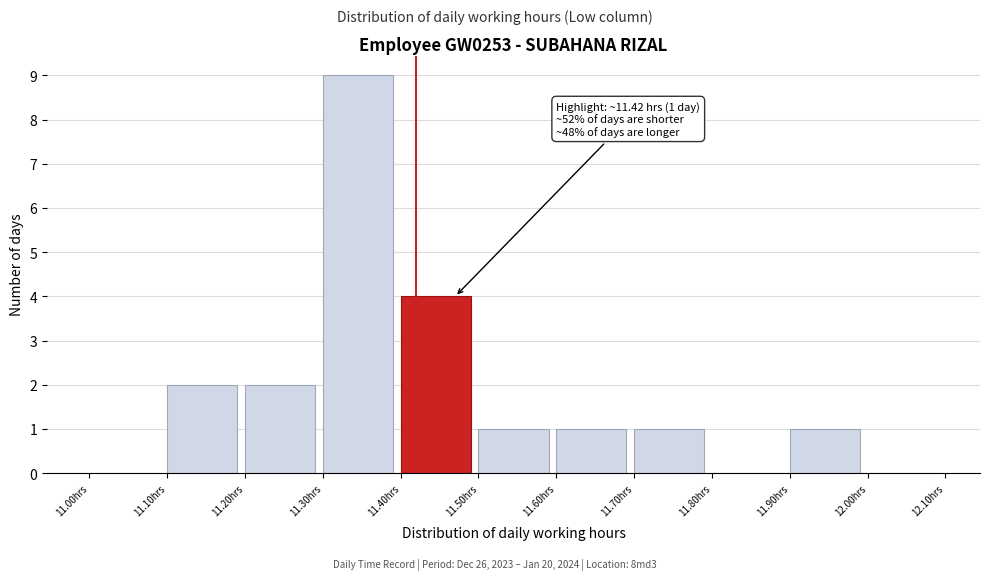

Over which range of the x-axis is the bar tallest?

11.3 to 11.4